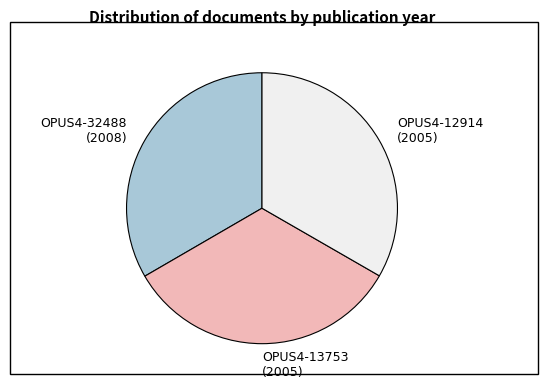

Approximately how many times larger is the value at OPUS4-13753 (2005) compared to OPUS4-32488 (2008)?

1.0